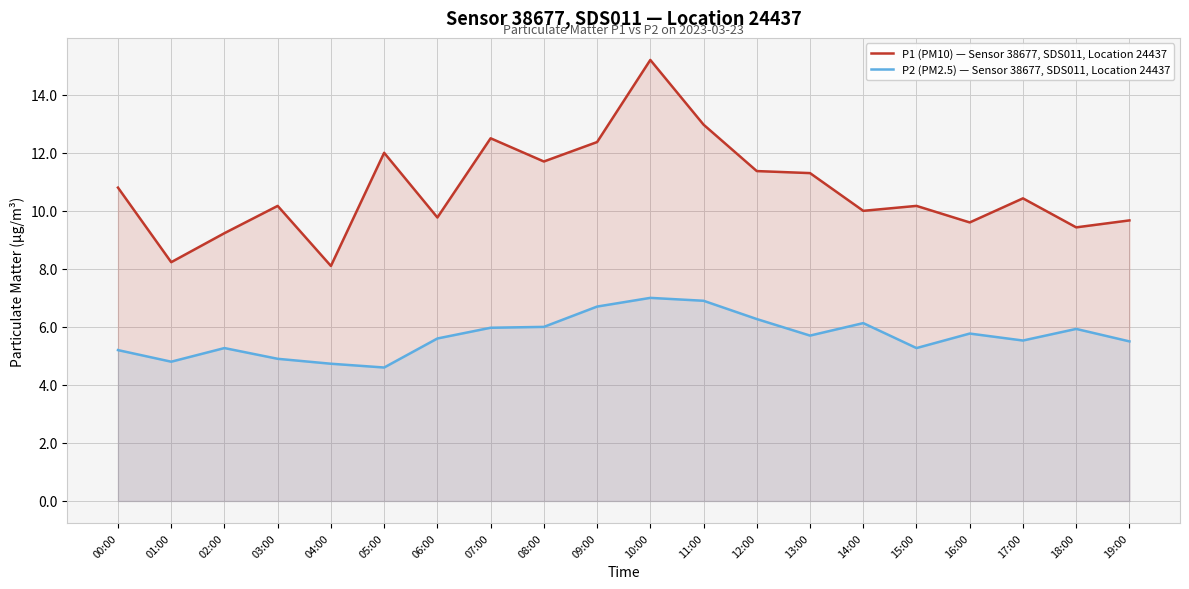

Which series has the widest spread of values?

P1 (PM10) — Sensor 38677, SDS011, Location 24437